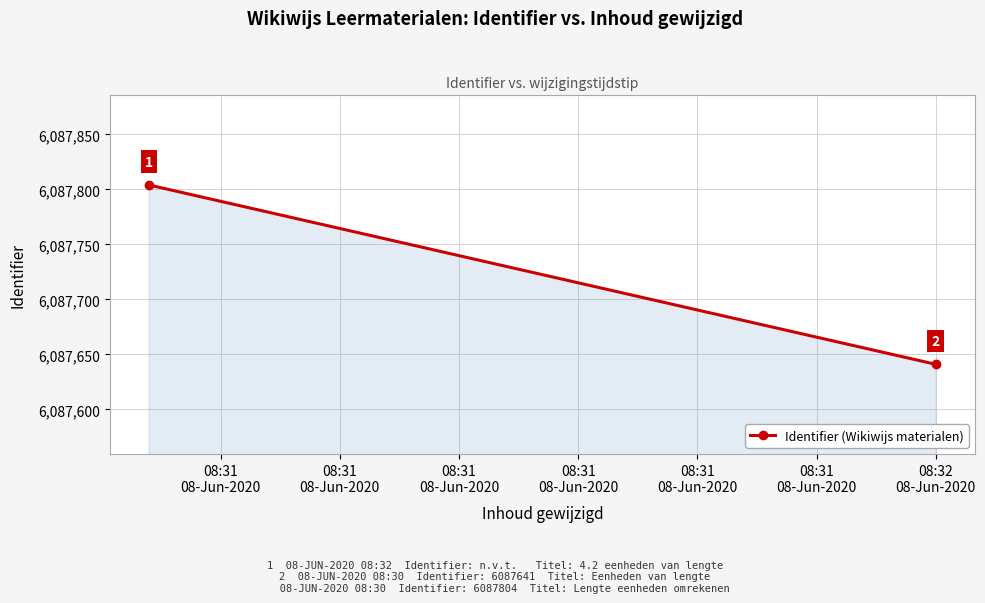

What is the average value?

6087722